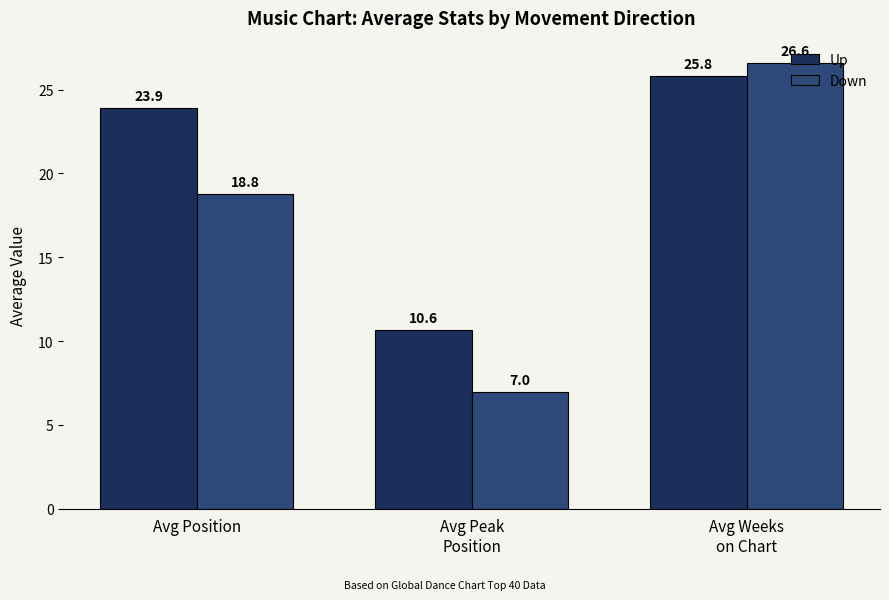

What is the value of the Up bar at the 1st from the left?

23.9